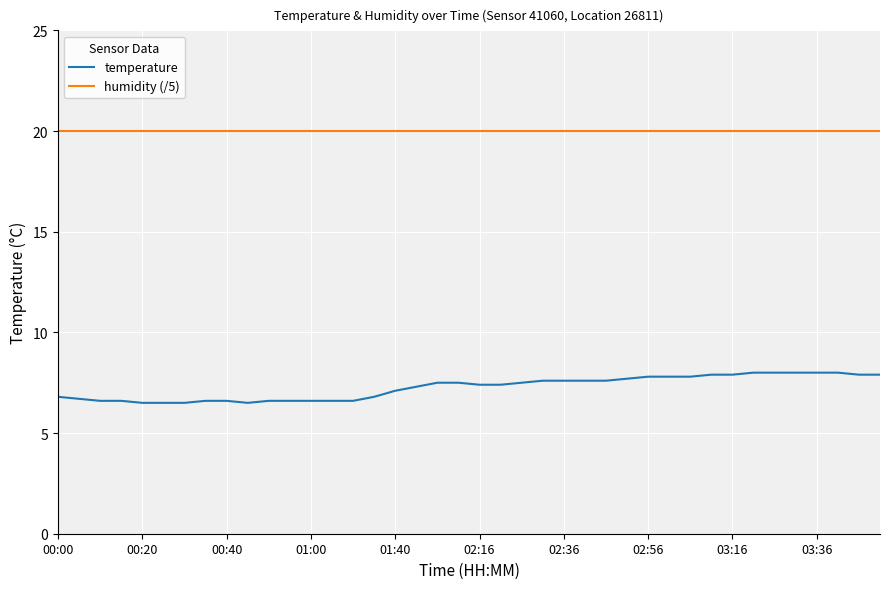

What is the minimum value for temperature?

6.5